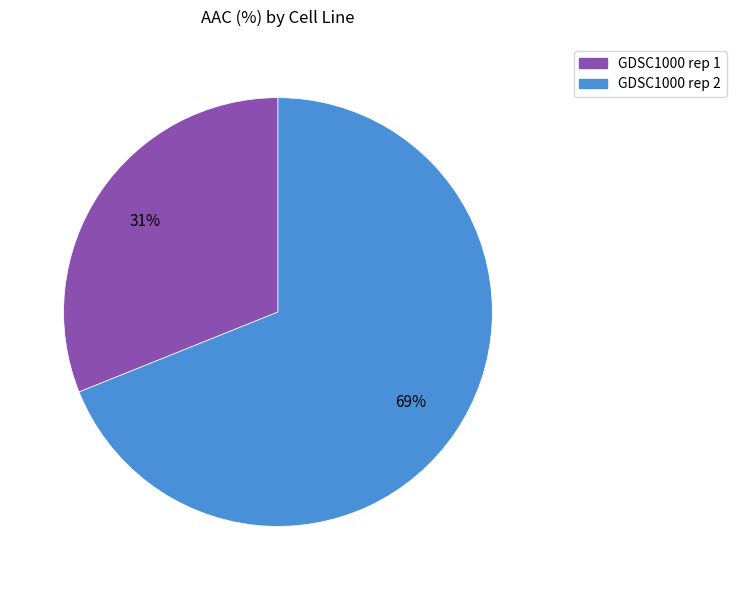

Is the sum of GDSC1000 rep 1 and GDSC1000 rep 2 greater than half?

Yes